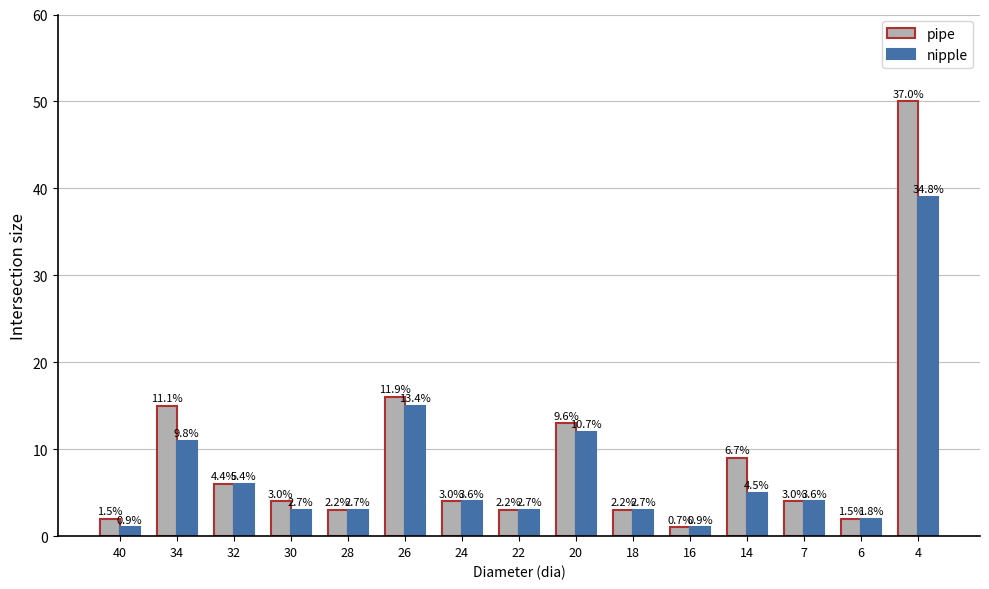

What is the difference between the second highest and minimum values in the nipple series?

14